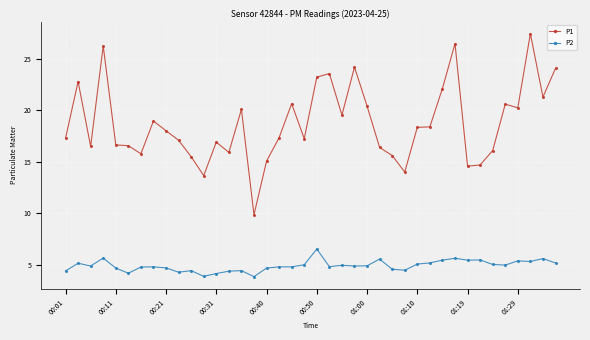

True or false: P1 and P2 cross at least once.

False